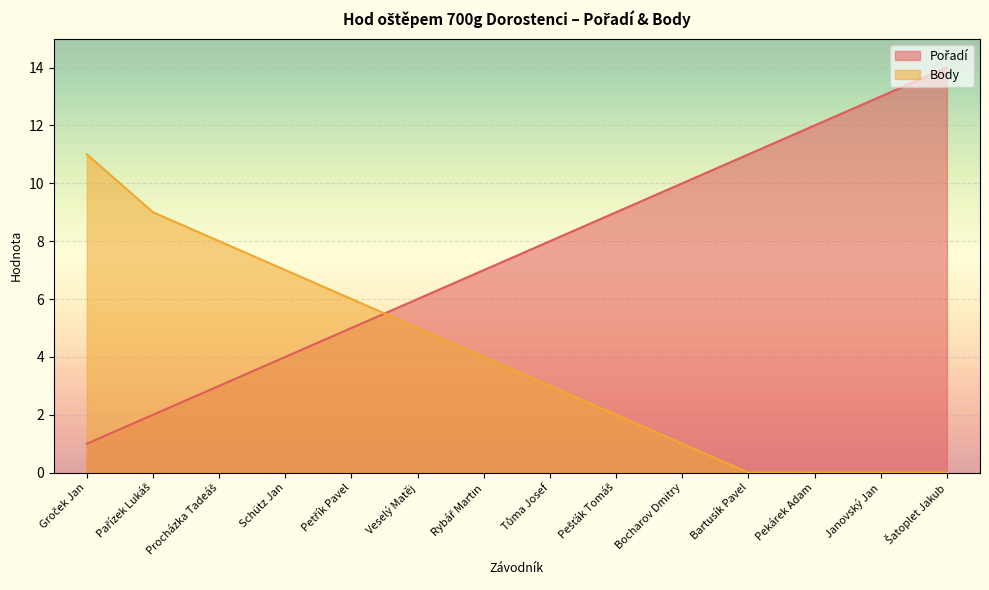

The Body series shows 8 at Procházka Tadeáš. True or false?

True